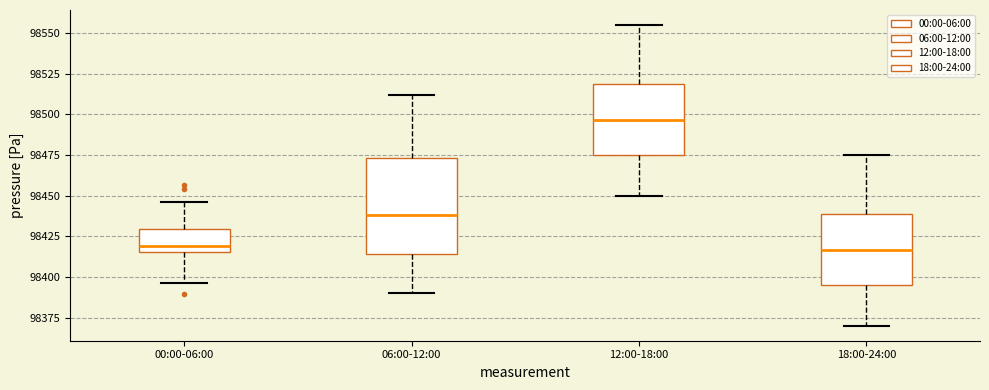

Reading left to right, read every box against the y-axis: the position of its median line, the range the box covers, and the ends of its whiskers. The values are not printed on the chart, so give them approximately, as read against the axis.

00:00-06:00: median 98420, box 98415 to 98430, whiskers 98395 to 98445
06:00-12:00: median 98440, box 98415 to 98475, whiskers 98390 to 98510
12:00-18:00: median 98495, box 98475 to 98520, whiskers 98450 to 98555
18:00-24:00: median 98415, box 98395 to 98440, whiskers 98370 to 98475